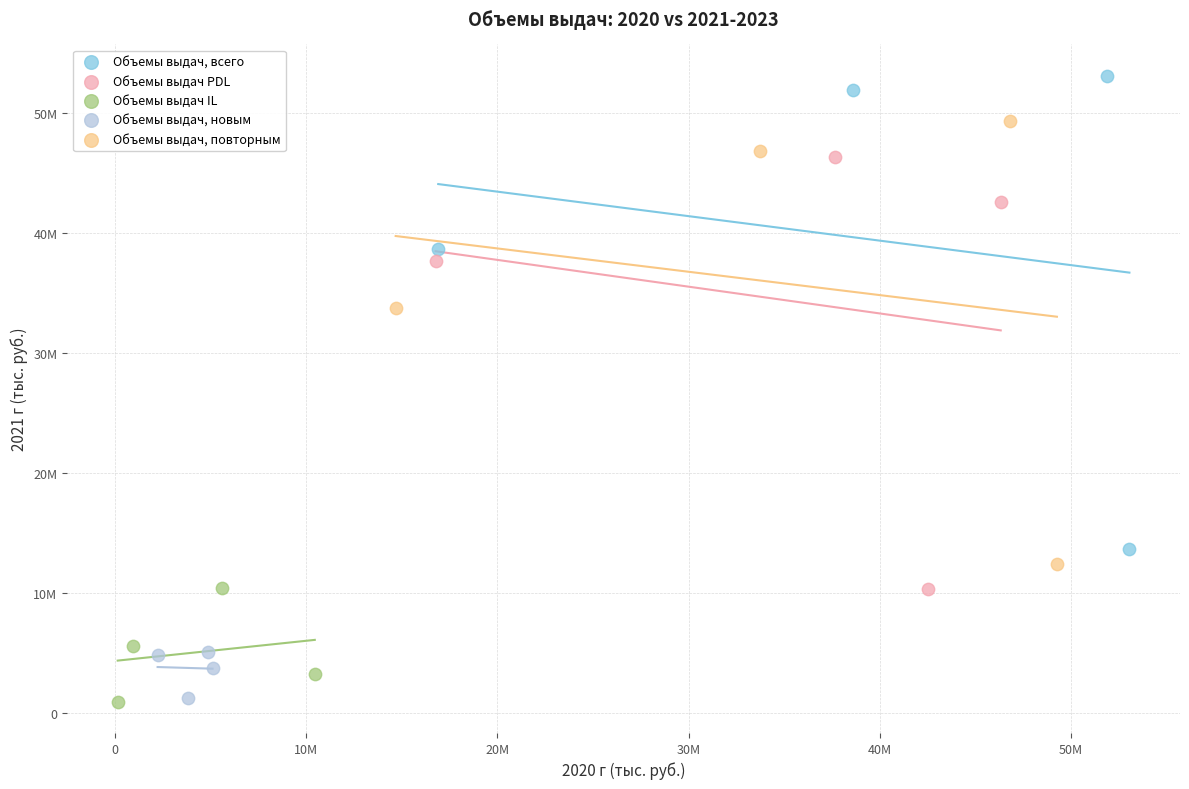

What are all the series names shown in the legend?

Объемы выдач, всего, Объемы выдач PDL, Объемы выдач IL, Объемы выдач, новым, Объемы выдач, повторным